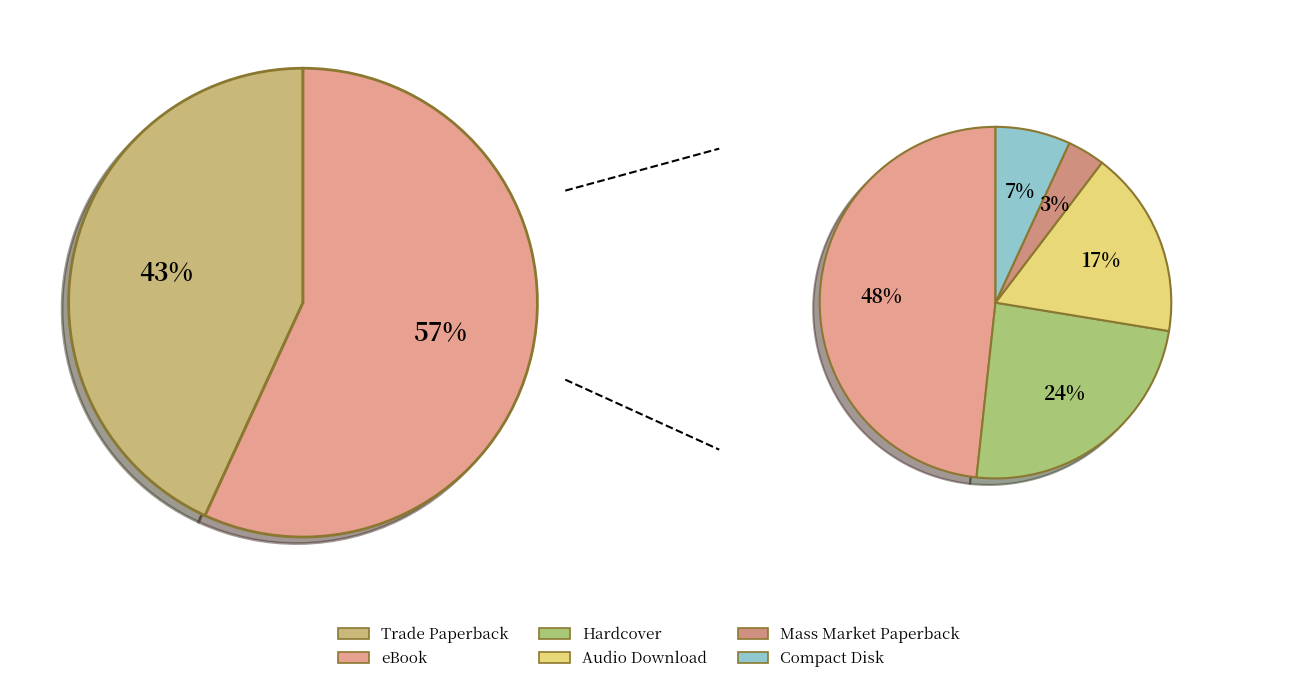

What is the largest slice in the pie chart?

Trade Paperback